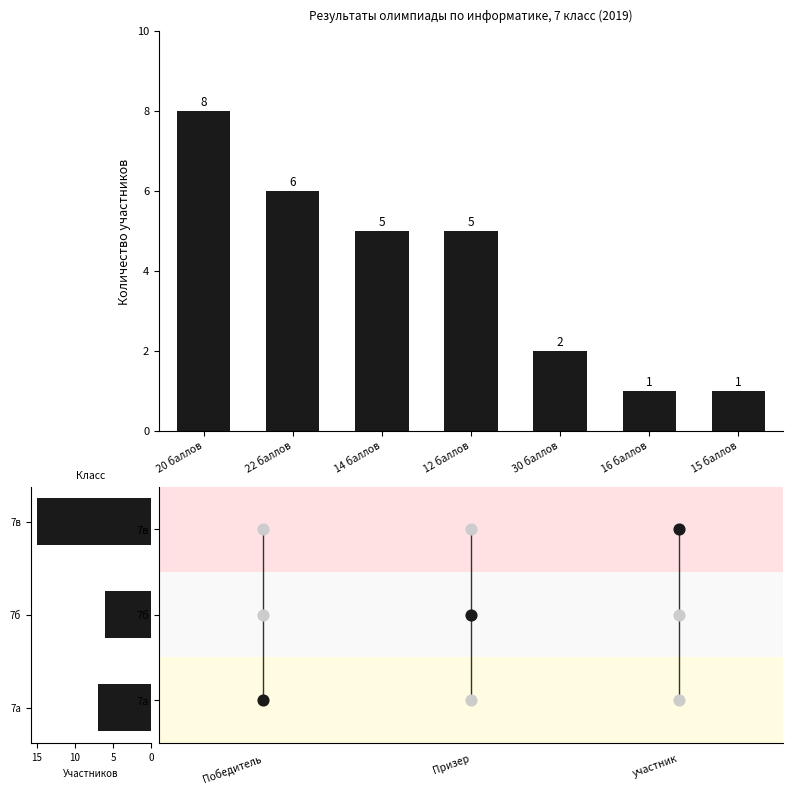

Between 12 баллов and 22 баллов, which is larger?

22 баллов